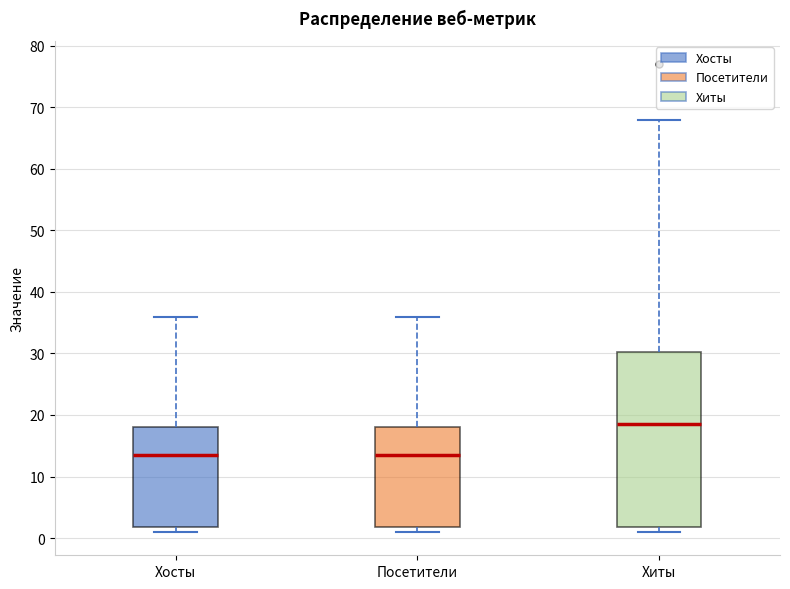

Reading left to right, transcribe this box plot: for each box, give where its median line is, the range the box spans, and where its two whiskers end, as read against the y-axis. The values are not printed on the chart, so give them approximately, as read against the axis.

Хосты: median 14, box 2 to 18, whiskers 1 to 36
Посетители: median 14, box 2 to 18, whiskers 1 to 36
Хиты: median 19, box 2 to 30, whiskers 1 to 68